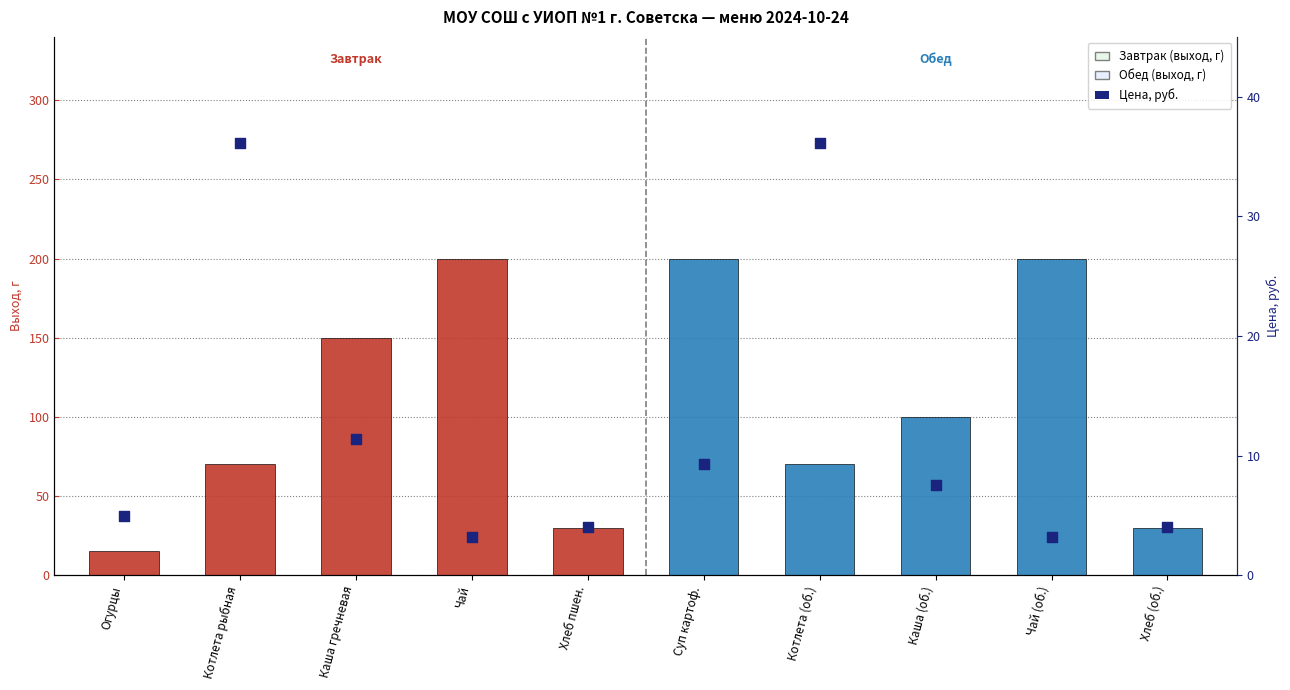

Which series reaches the minimum Y coordinate?

Цена, руб.